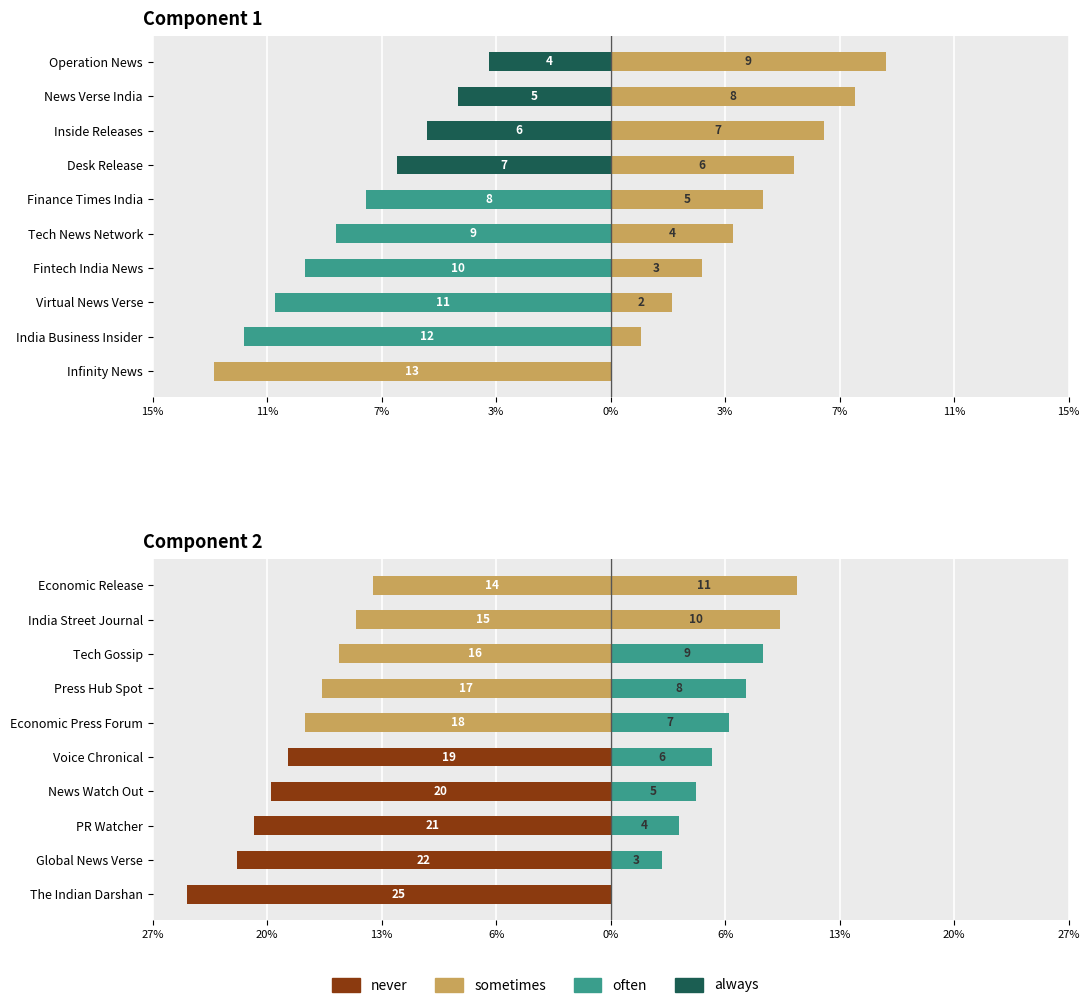

Between Tech Gossip and News Watch Out, which series saw the biggest shift?

never